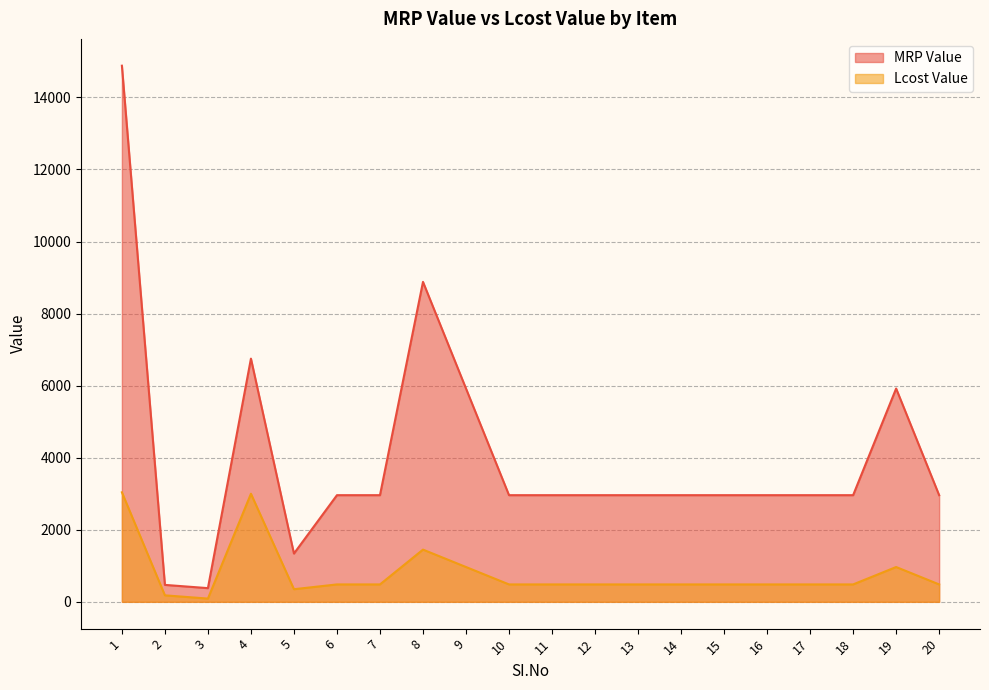

At which label does MRP Value reach its peak?

1